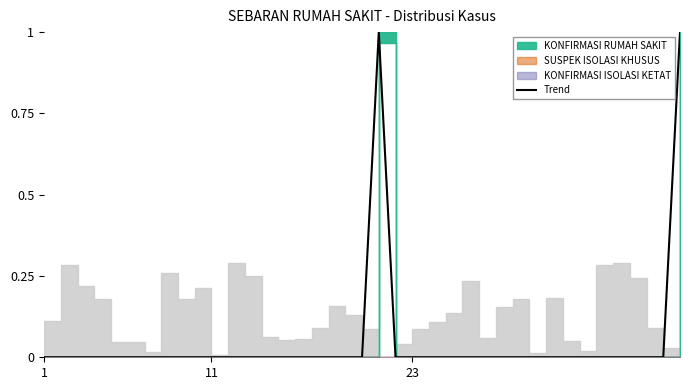

Reading right to left, extract all data points from this chart.

1	0	0	0	0	0	0	0	0	0	0	0	0	0	0	0	0	0	1	0	0	0	0	0	0	0	0	0	0	0	0	0	0	0	0	0	0	0	0